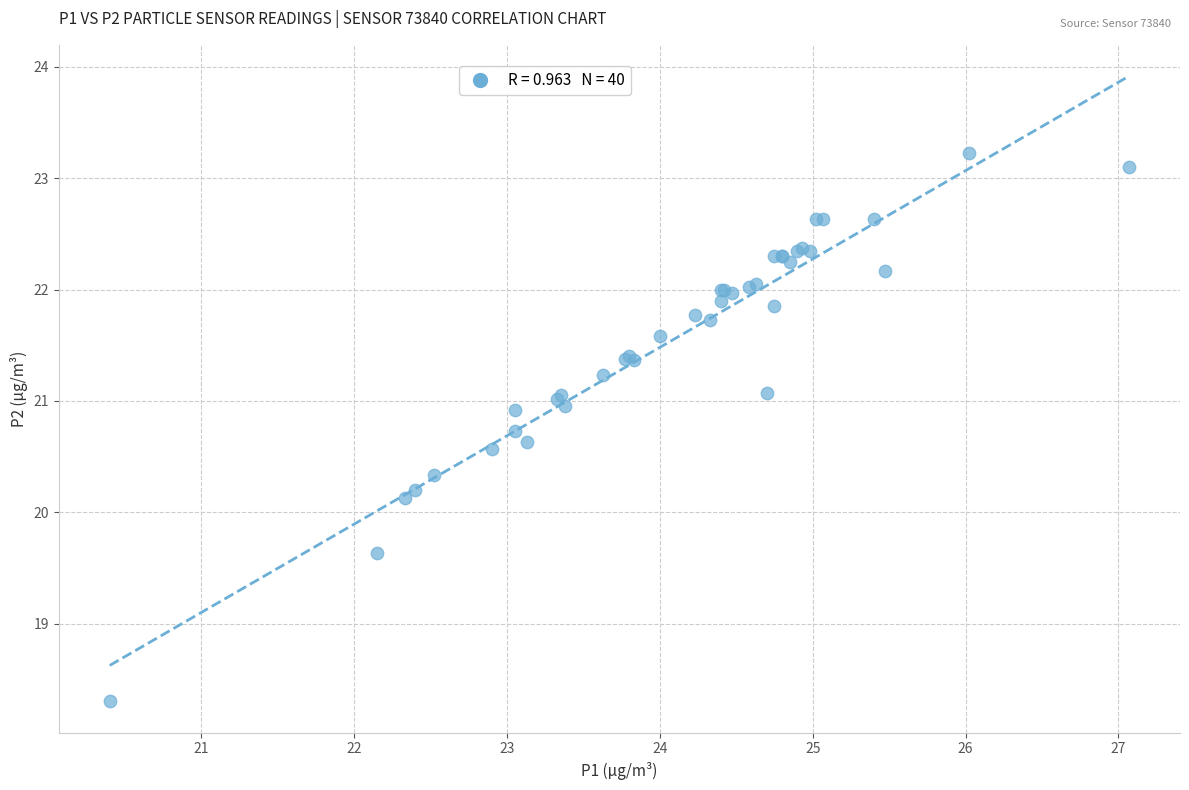

What Y value in the scatter plot is closest to 20?

20.1